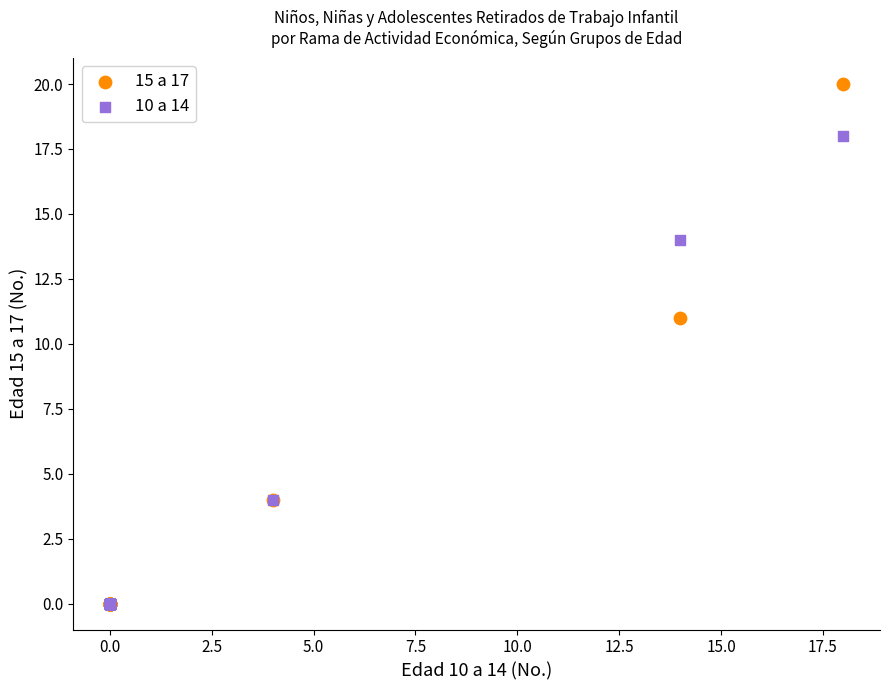

Which series has the widest spread of Y values?

15 a 17